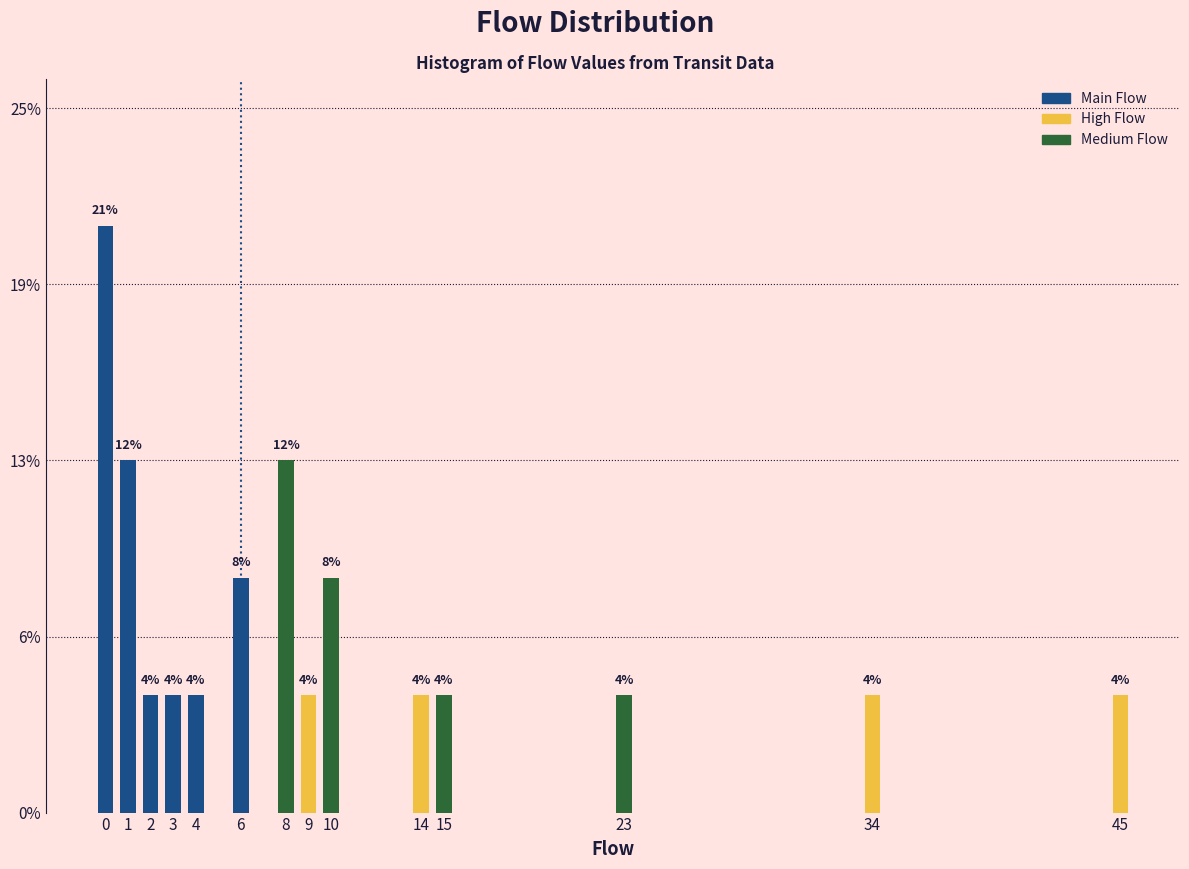

Does the chart contain any negative values?

No